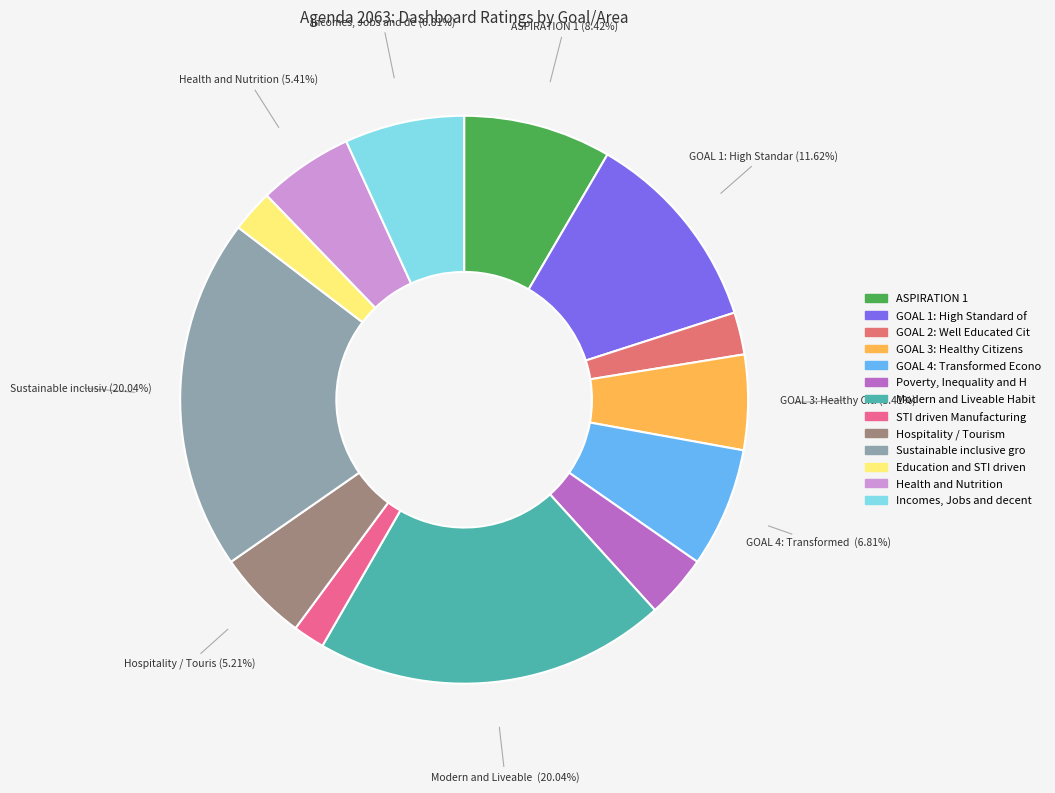

To the nearest percent, what is the difference between the largest and smallest slice percentages?

18%